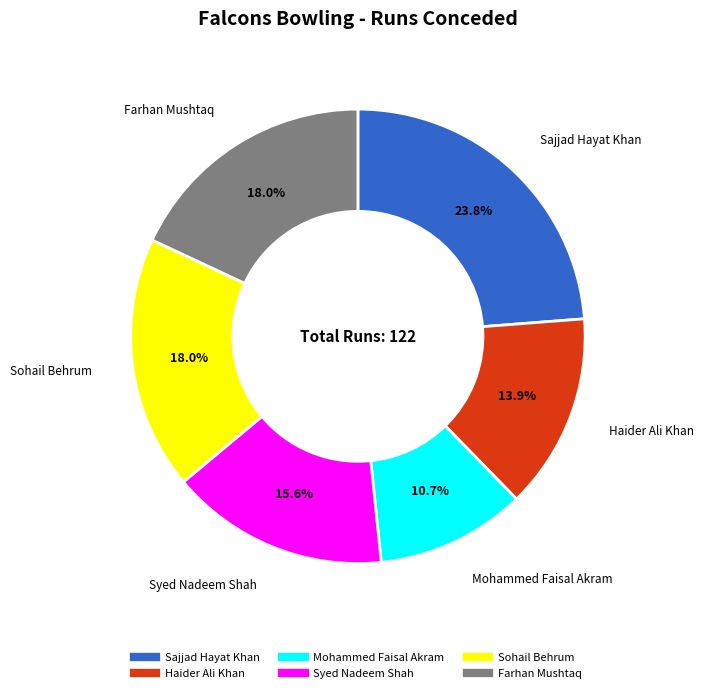

The Farhan Mushtaq slice represents 4% of the pie. True or false?

False